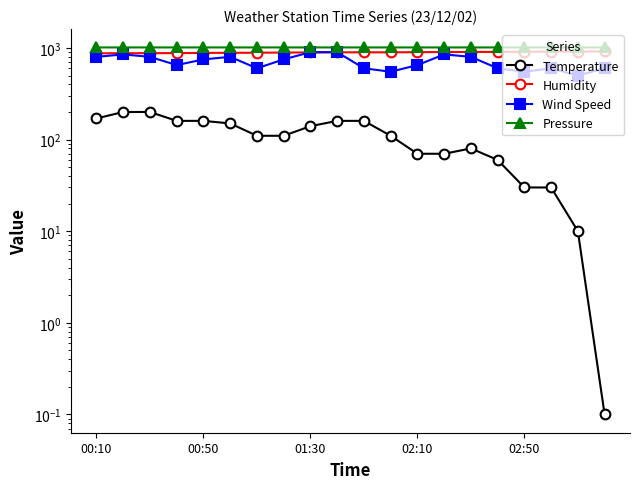

Rank the series by their maximum value, from lowest to highest.

Temperature, Wind Speed, Humidity, Pressure